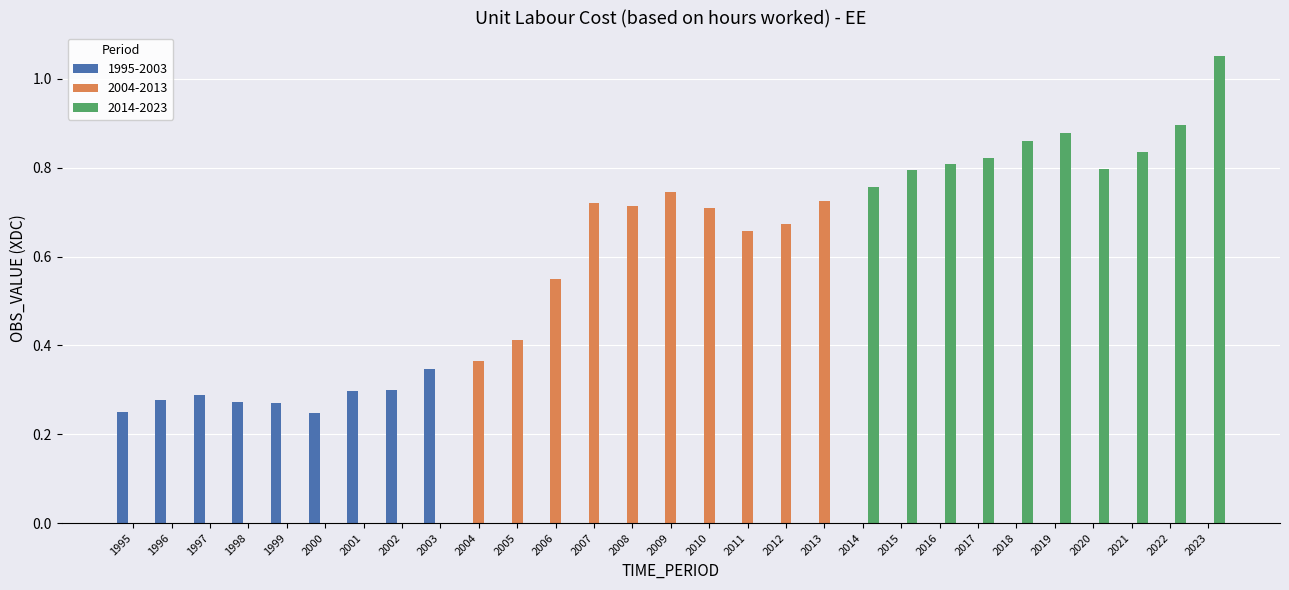

Which category has the highest value in the 1995-2003 series?

2003